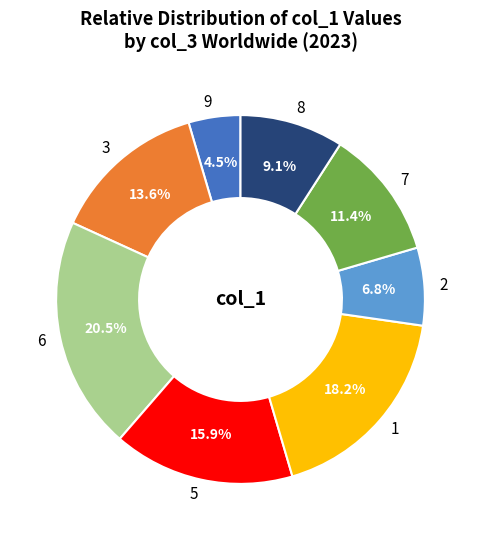

What percentage is the 5 slice, to the nearest percent?

16%